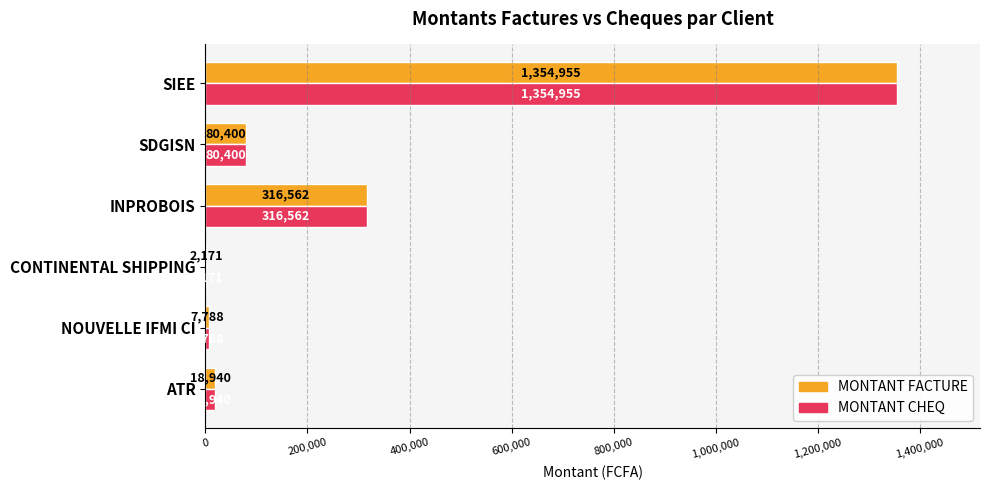

What is the sum of all MONTANT FACTURE values?

1780816